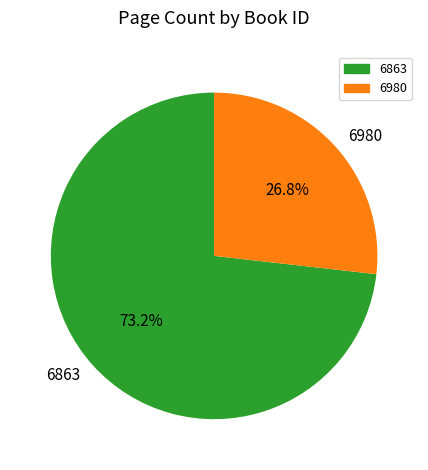

To the nearest percent, what is the difference between the largest and smallest slice percentages?

46%